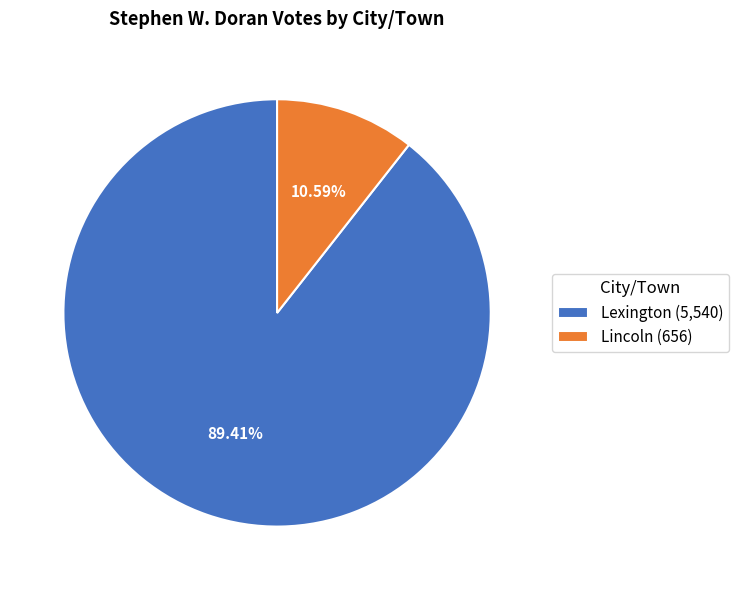

Which slice is the smallest?

Lincoln